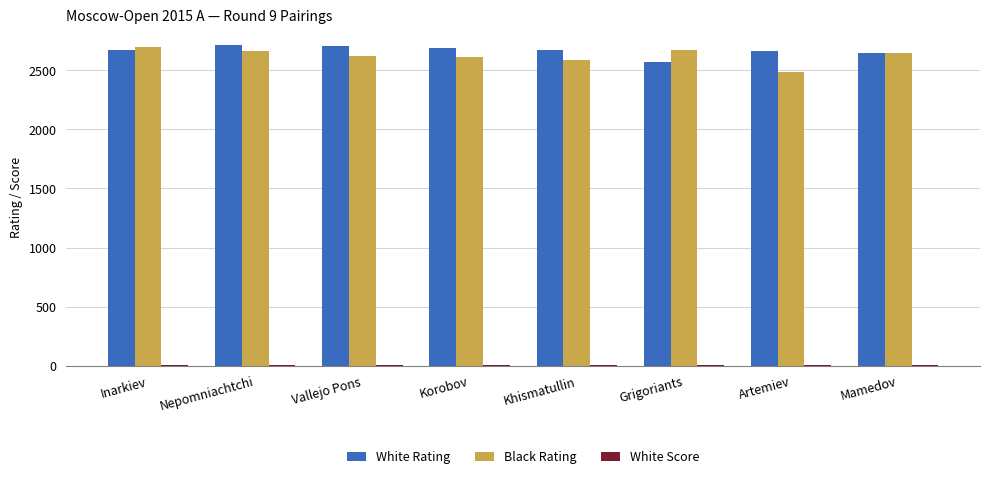

The Black Rating series shows 2615 at Korobov. True or false?

True